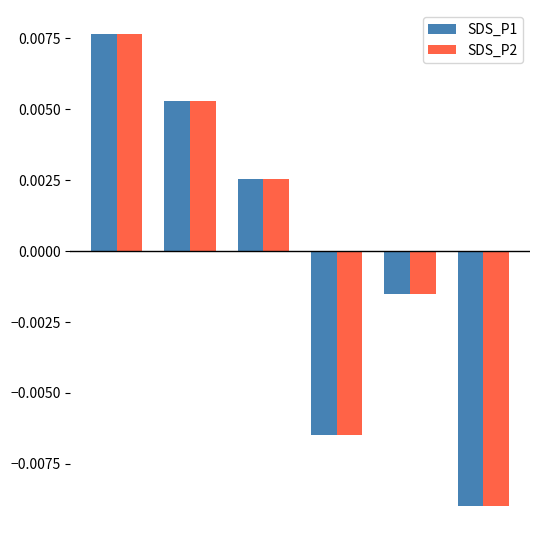

Count the number of data series in this chart.

2